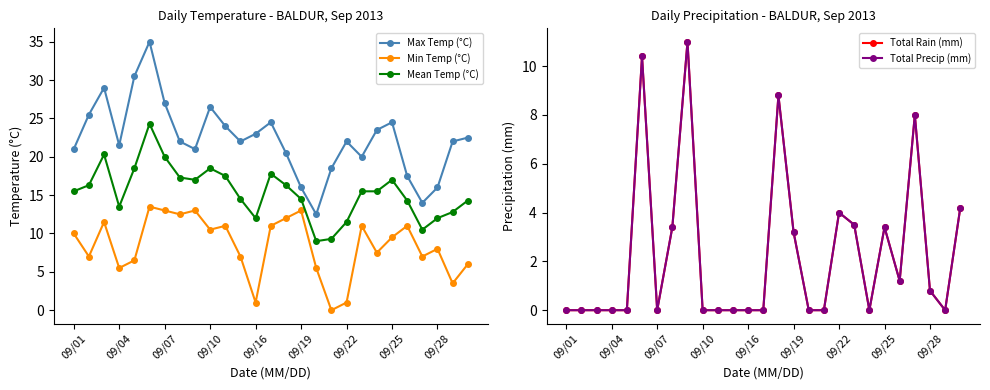

How many lines are shown in the chart?

5